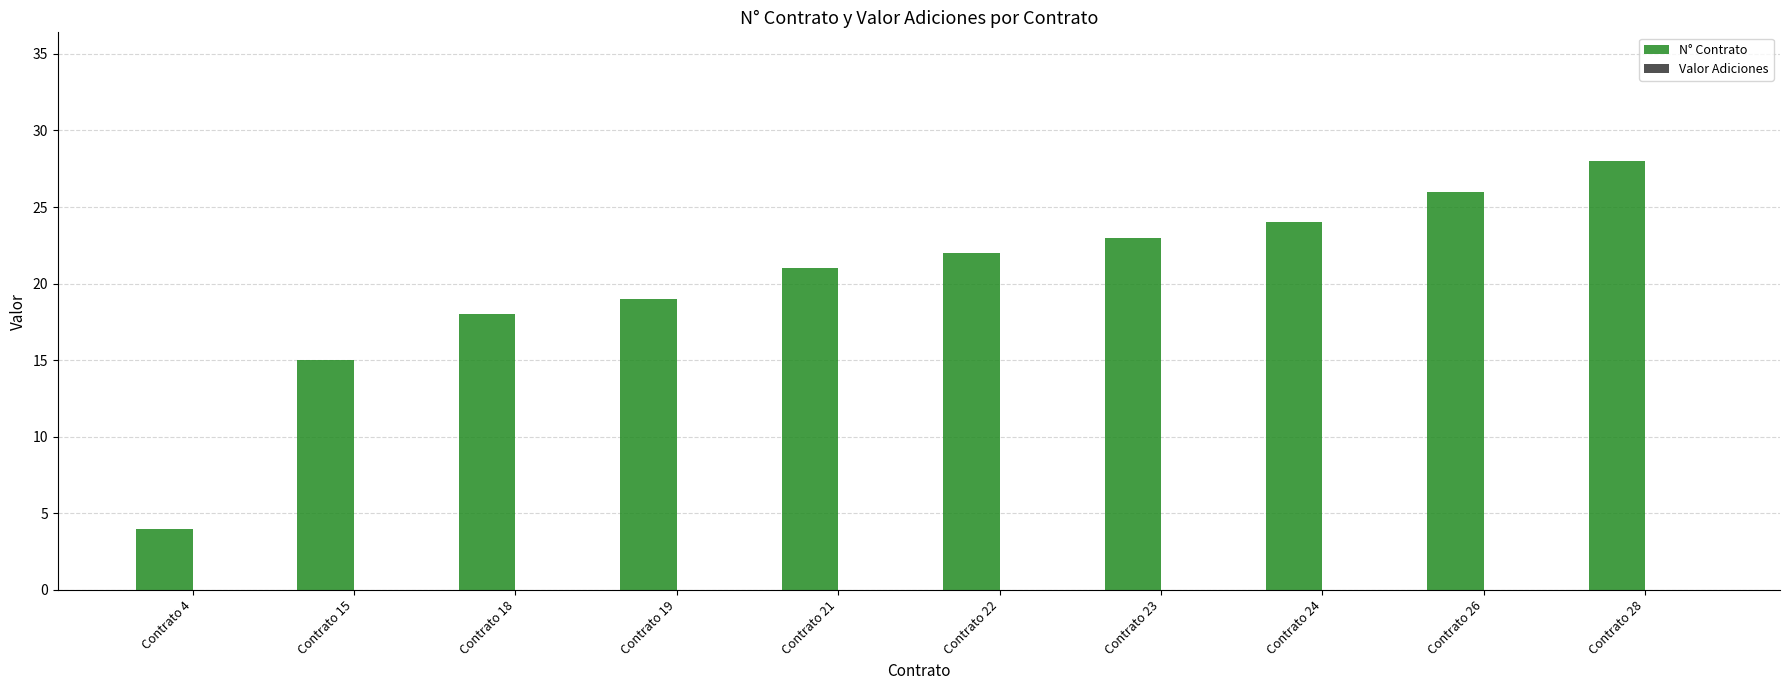

Where is the data nearest to the value 16?

Contrato 15